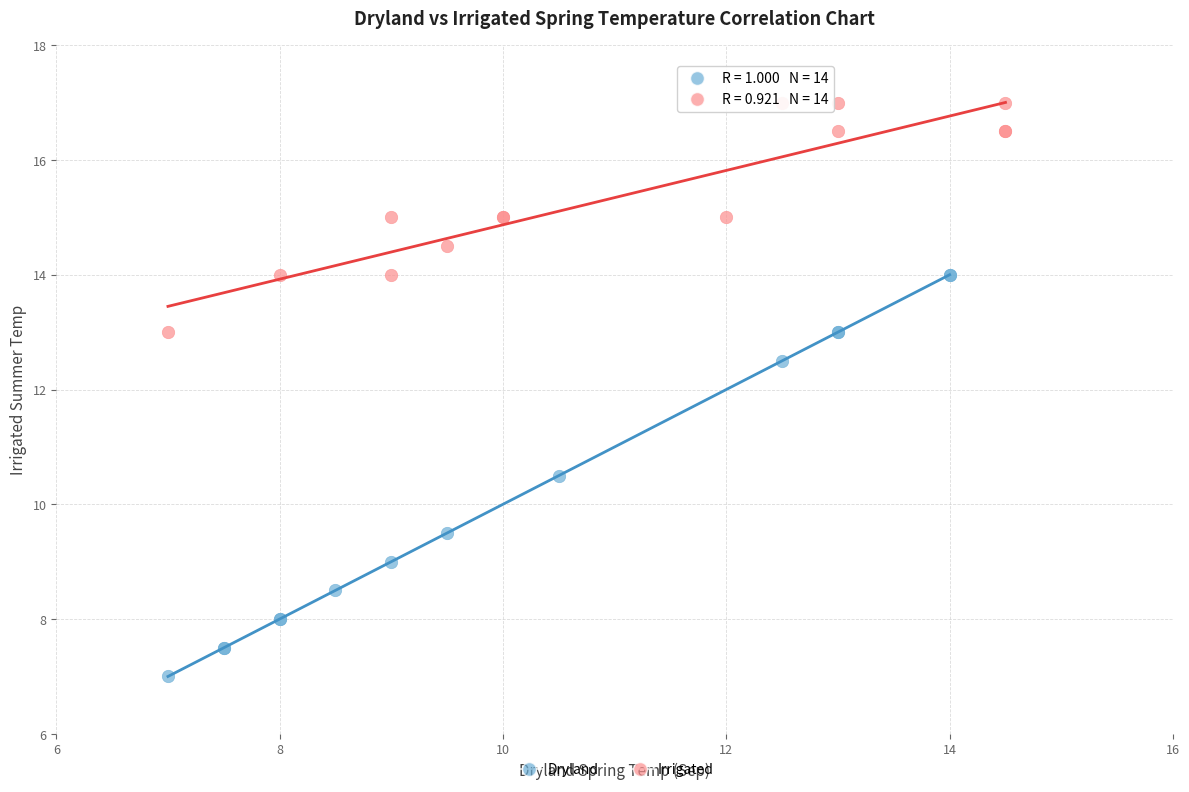

What are all the series names shown in the legend?

Dryland, Irrigated